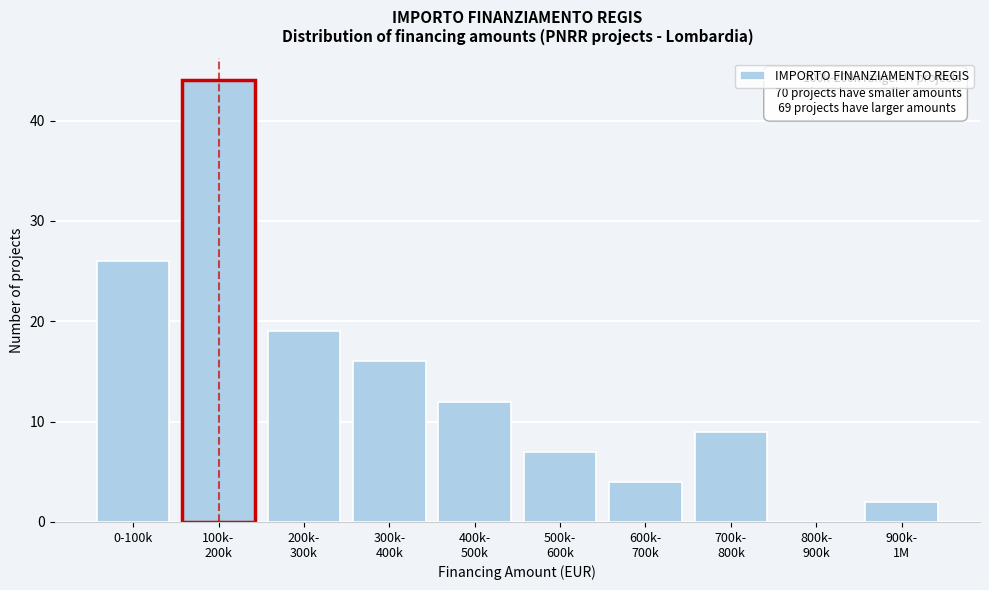

What is the greatest value displayed?

44